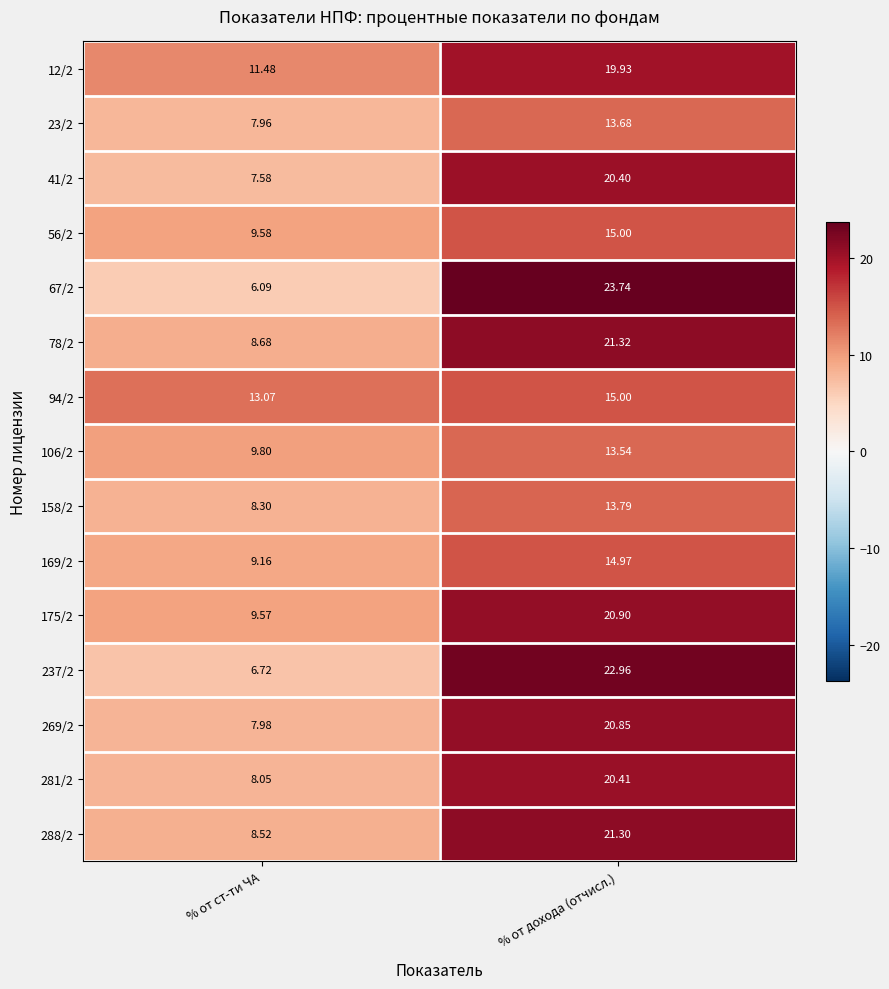

Which category has the lowest value in the 175/2 series?

% от ст-ти ЧА